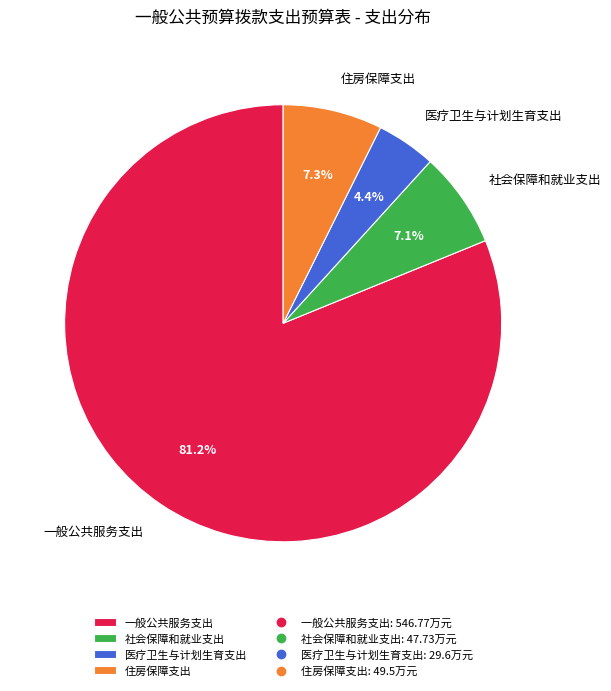

Combined, do 医疗卫生与计划生育支出 and 社会保障和就业支出 account for over 50%?

No